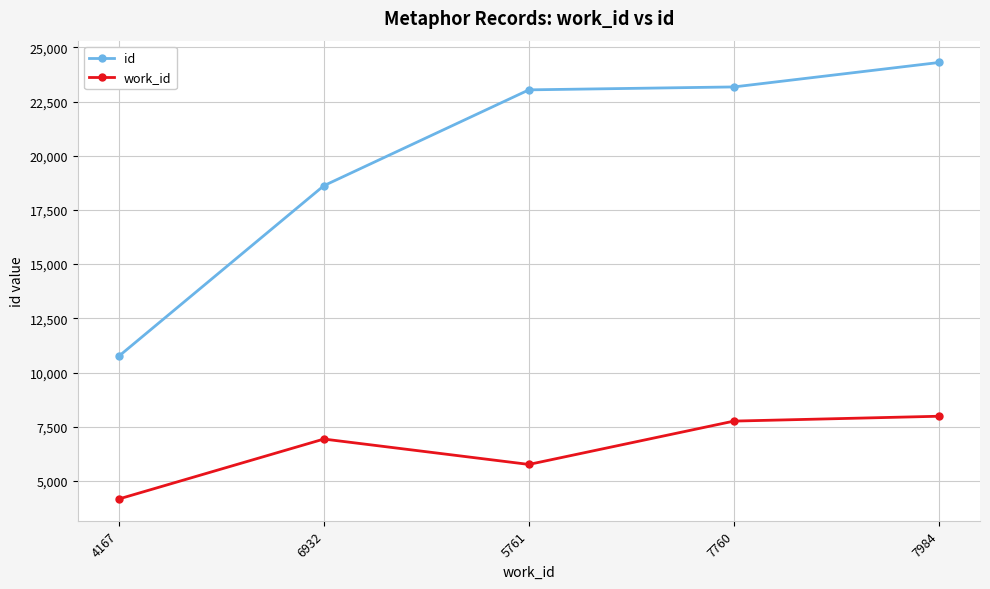

Which category has the highest value across all series?

7984